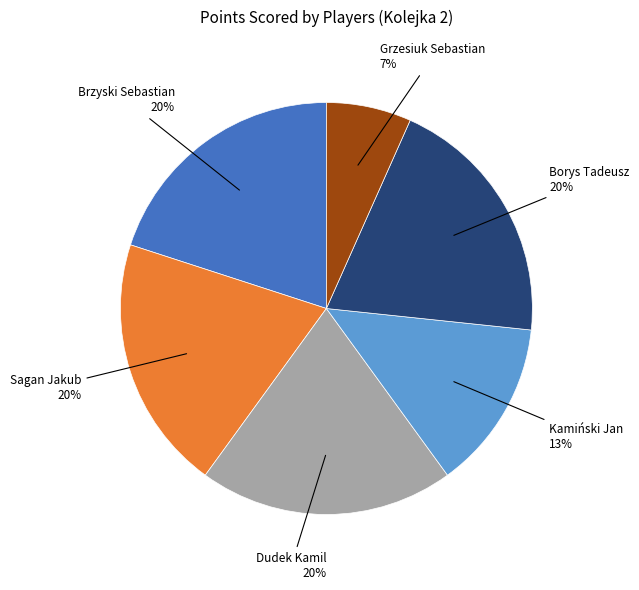

Is there a majority slice in this chart?

No